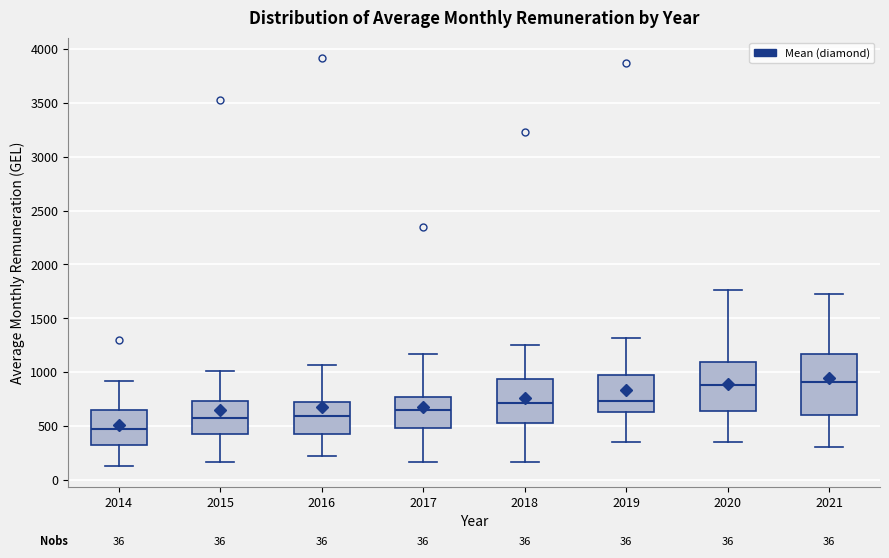

Comparing the boxes themselves (not the whiskers), which one is the tallest?

2021